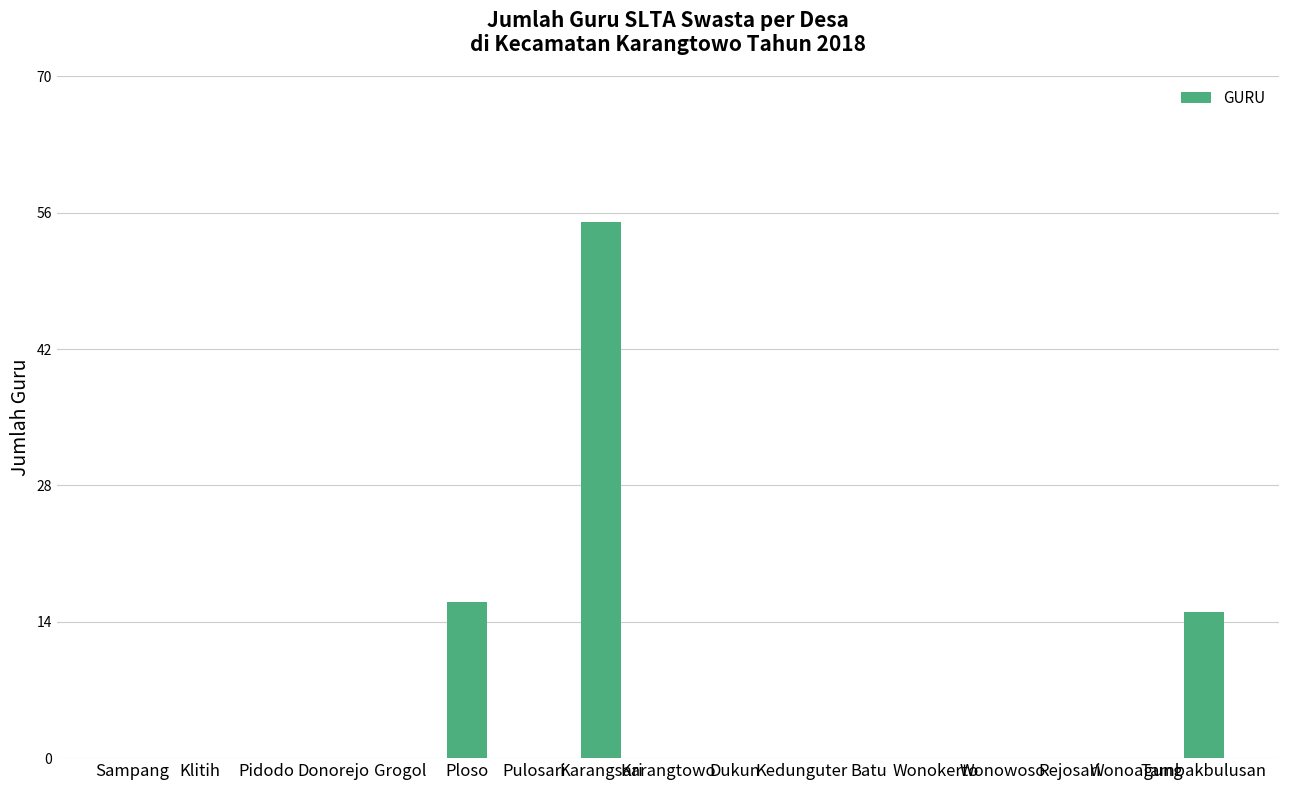

At which category does the chart reach its peak across all series?

Karangsari